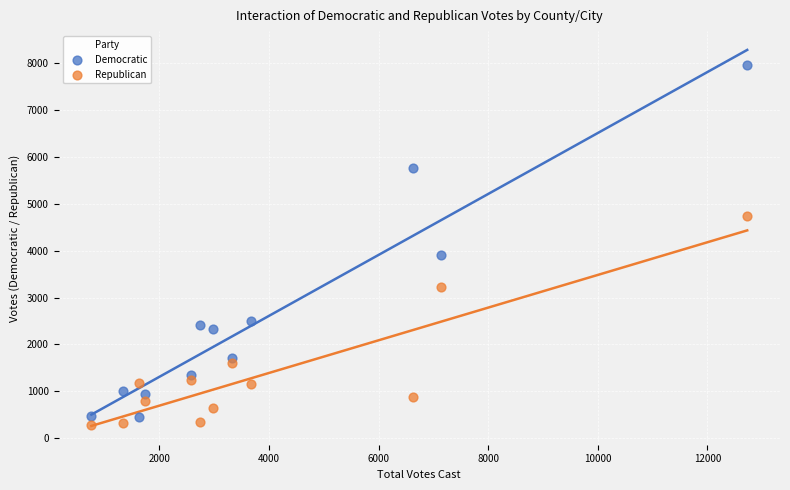

Across all data points, what is the range of X values (max minus min)?

11963